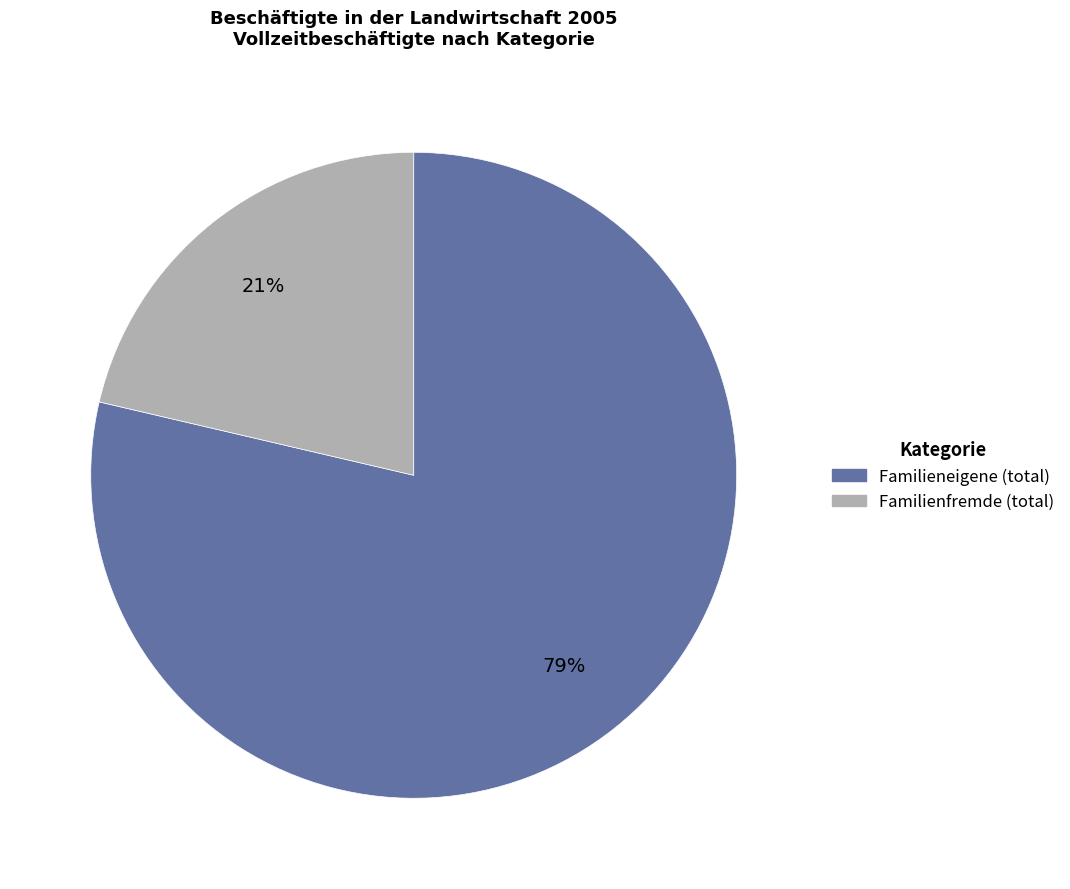

What percentage is the Familienfremde (total) slice, to the nearest percent?

21%